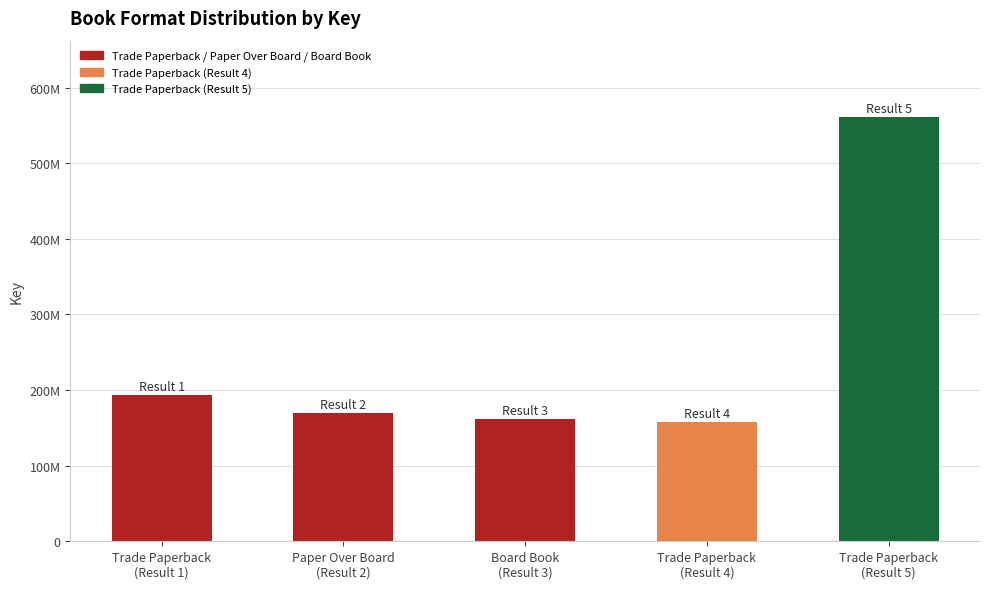

What is the label of the 5th bar from the left?

Trade Paperback
(Result 5)